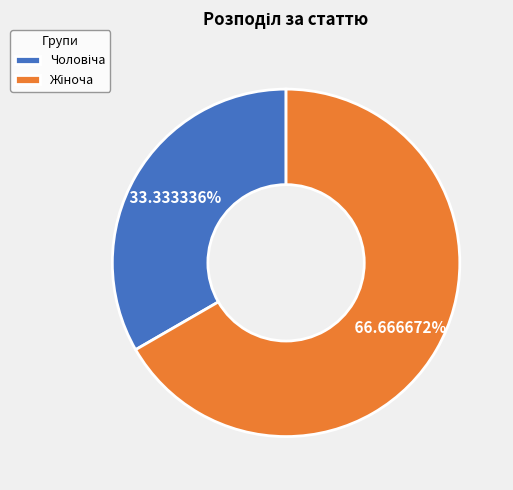

Is there any slice that represents more than half of the pie?

Yes